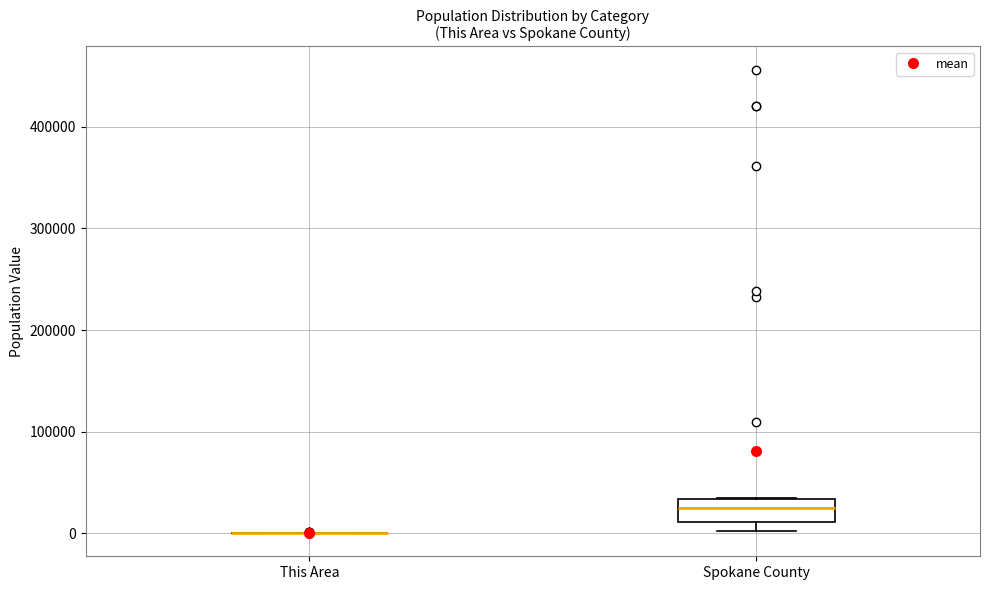

Reading left to right, read every box against the y-axis: the position of its median line, the range the box covers, and the ends of its whiskers. The values are not printed on the chart, so give them approximately, as read against the axis.

This Area: box collapsed to a line at 0, whiskers 0 to 0
Spokane County: median 30000 (inside the box), box 10000 to 30000, whiskers 0 to 30000